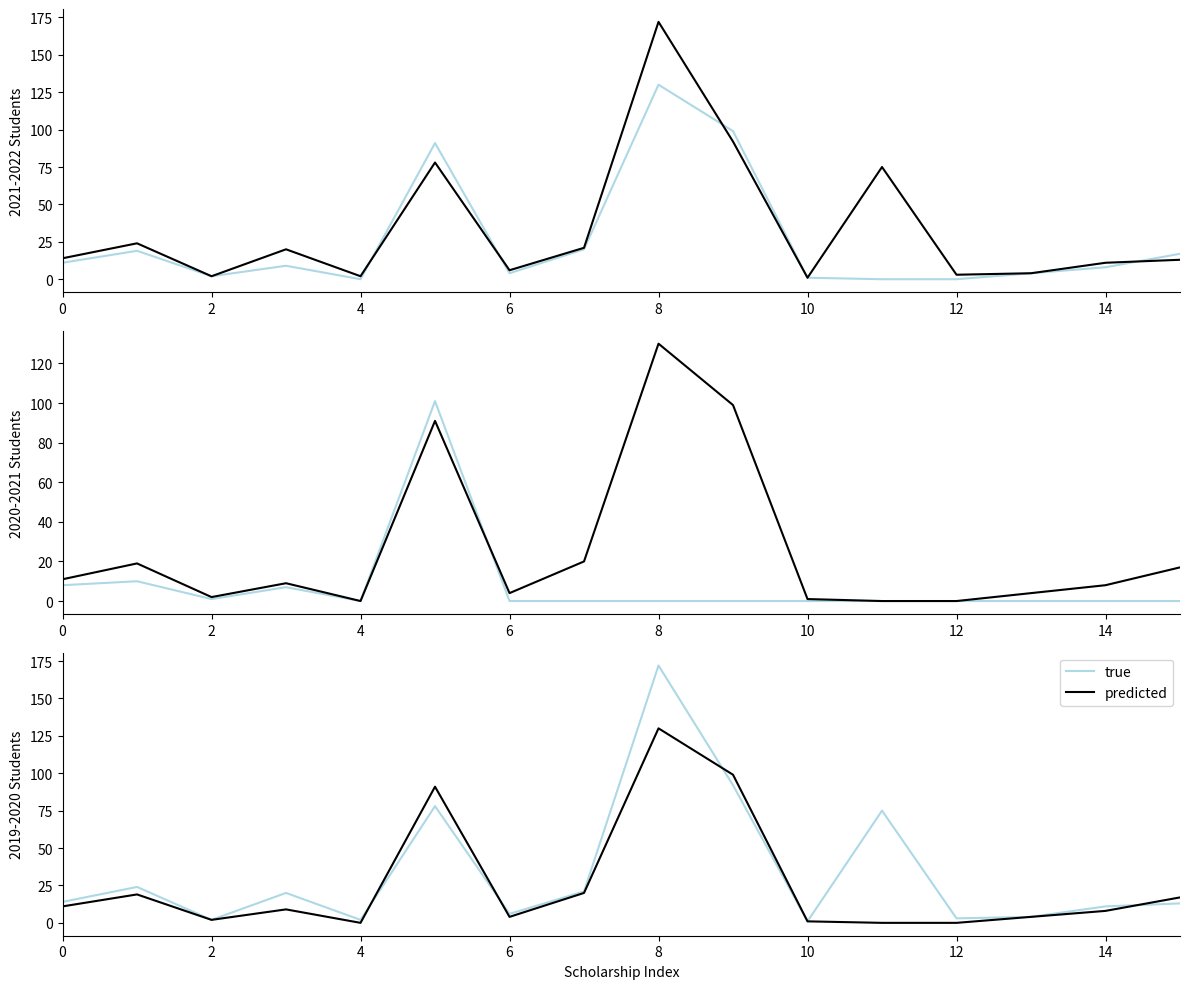

True or false: true and predicted cross at least once.

True